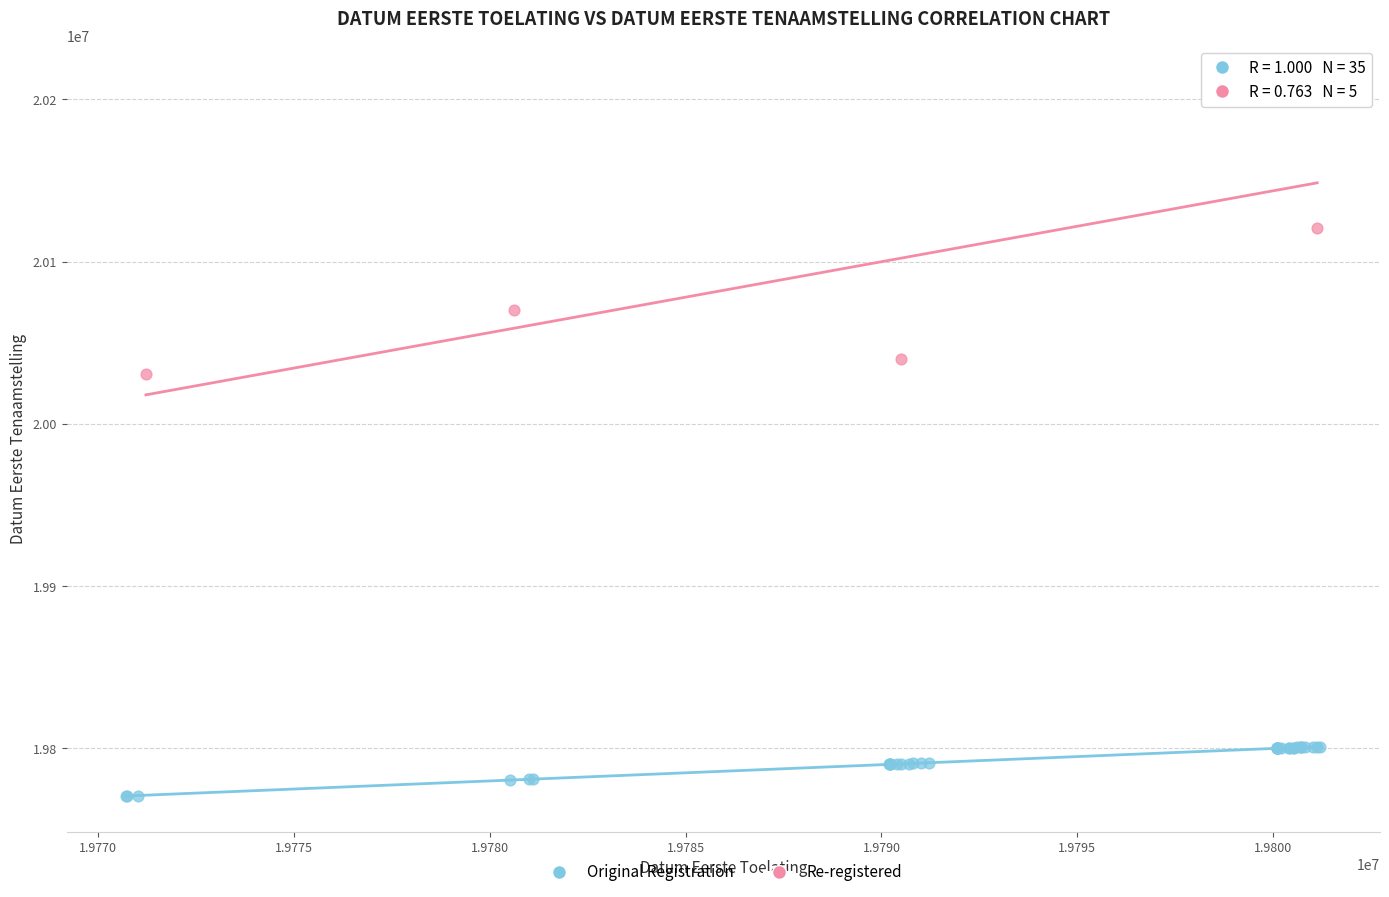

Which series contains the lowest Y value?

Original Registration